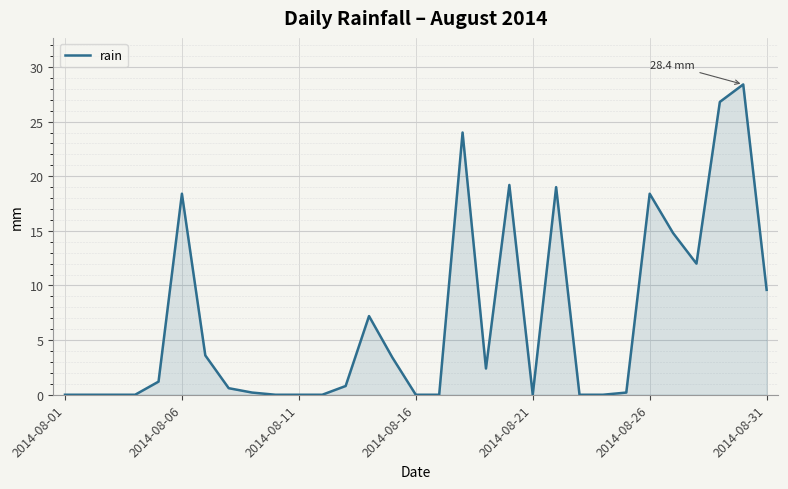

What is the difference between the maximum and minimum values?

28.4